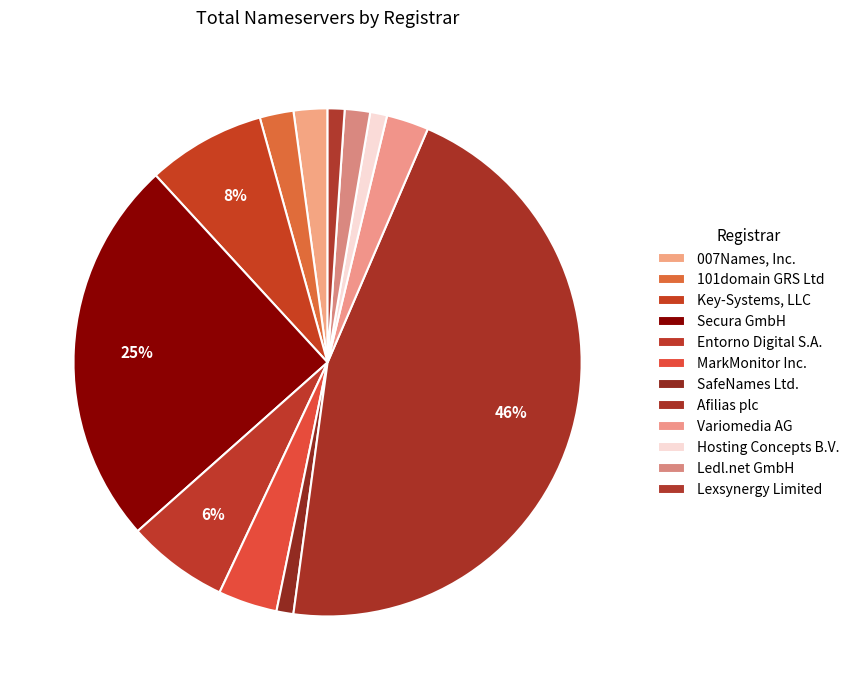

To the nearest percent, what is the combined percentage of Ledl.net GmbH and Variomedia AG?

4%